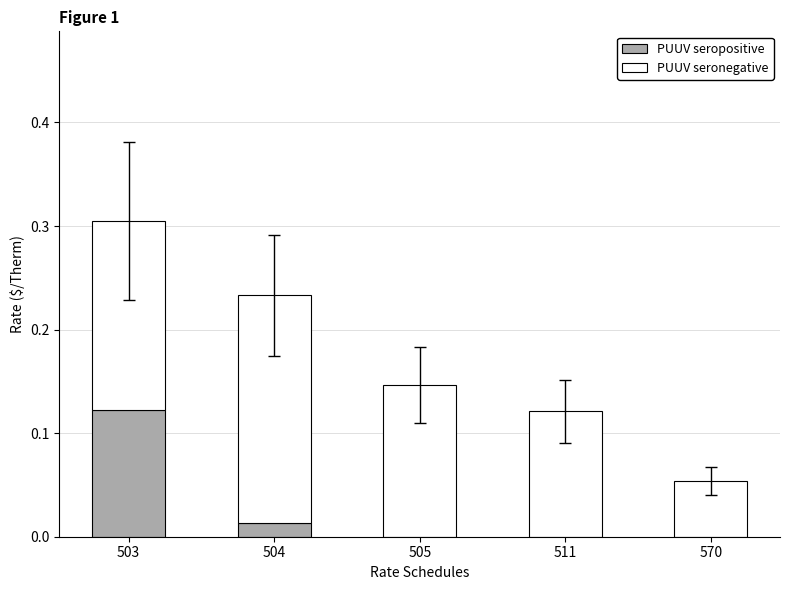

At which category is the sum across all series the highest?

503